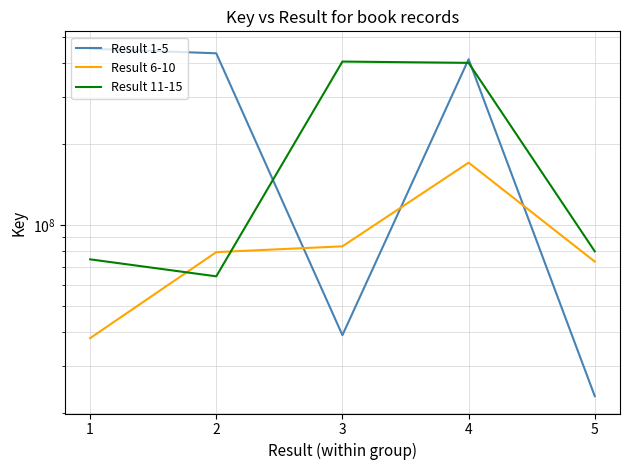

What is the spread (max minus min) of values at 1?

413499715